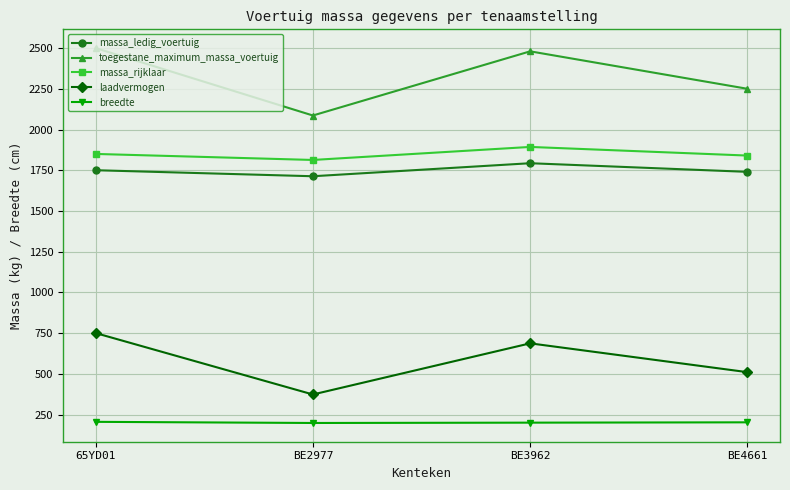

At how many categories does at least one series exceed 1230?

4